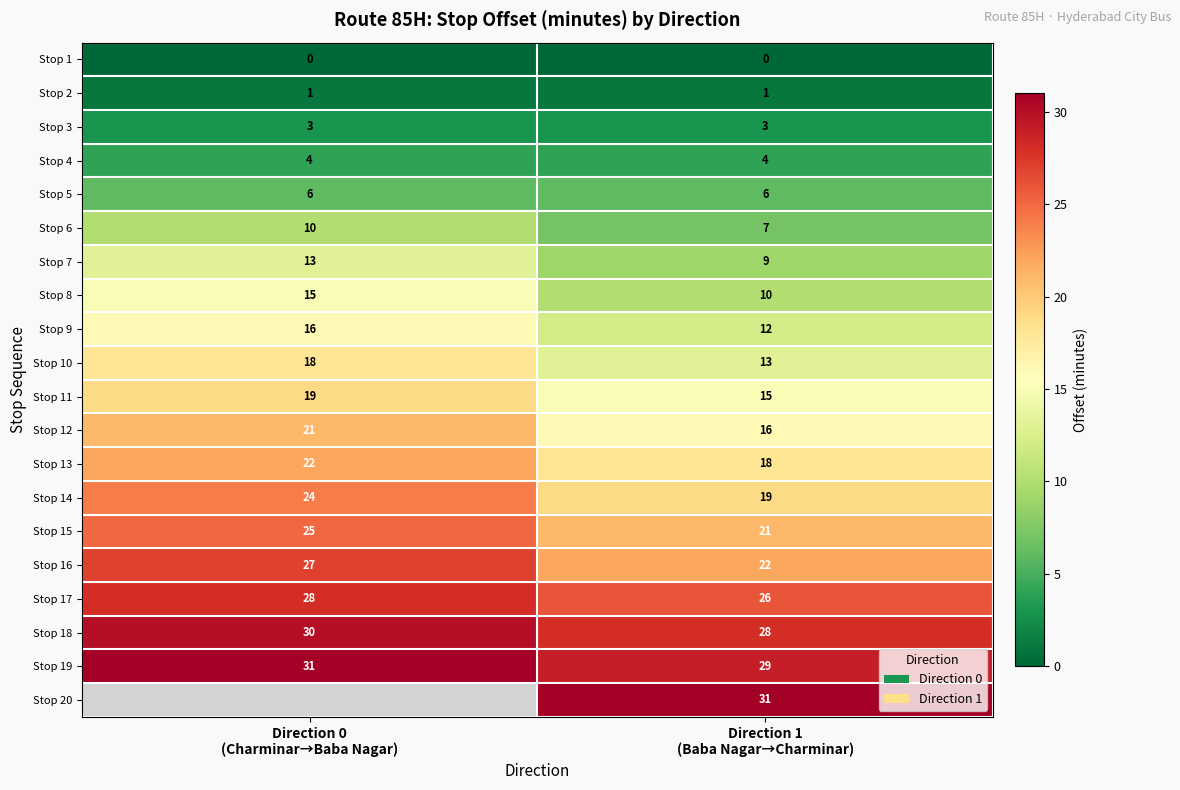

What is the minimum value for Stop 17?

26